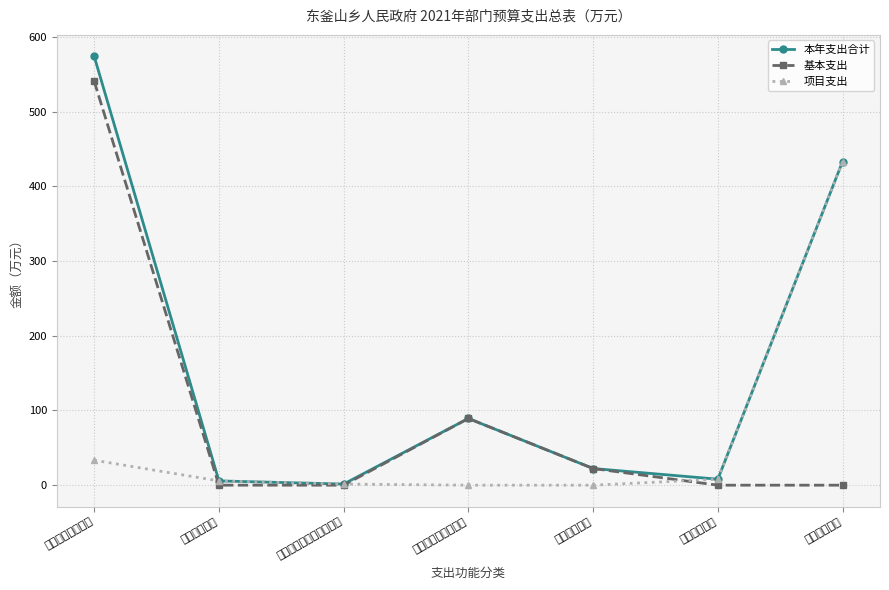

Where is 基本支出 nearest to the value 270?

社会保障和就业支出